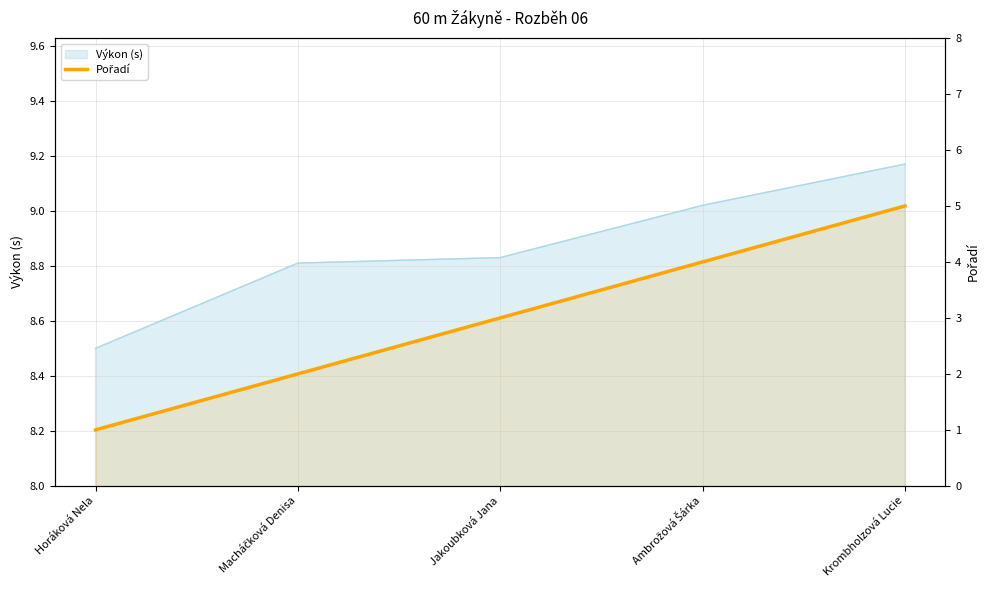

What is the minimum value shown in the chart?

1